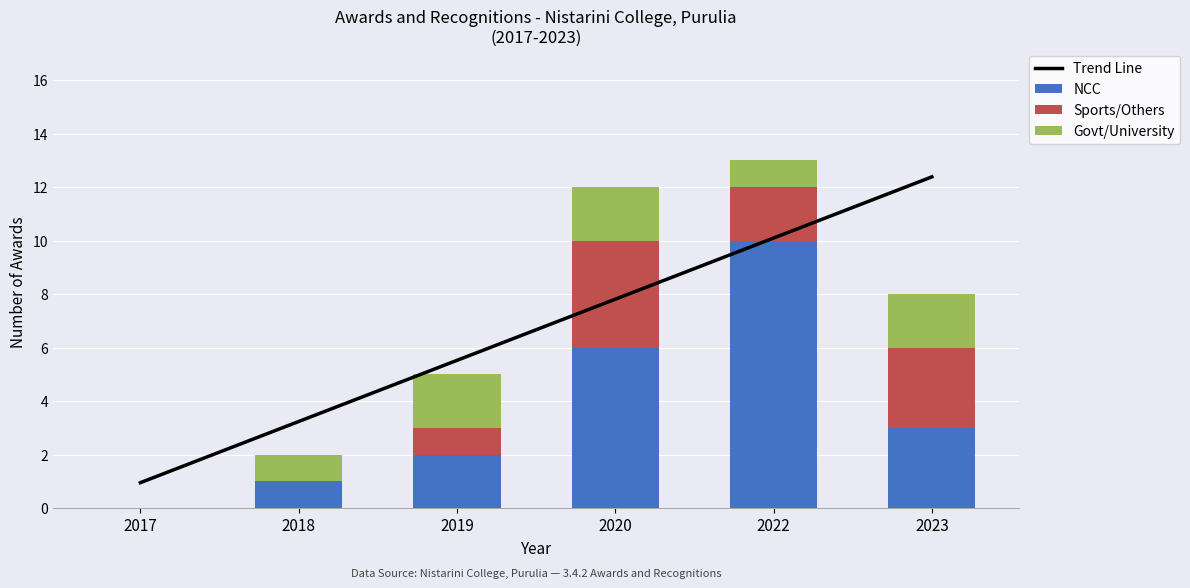

At which category is the sum across all series the highest?

2022